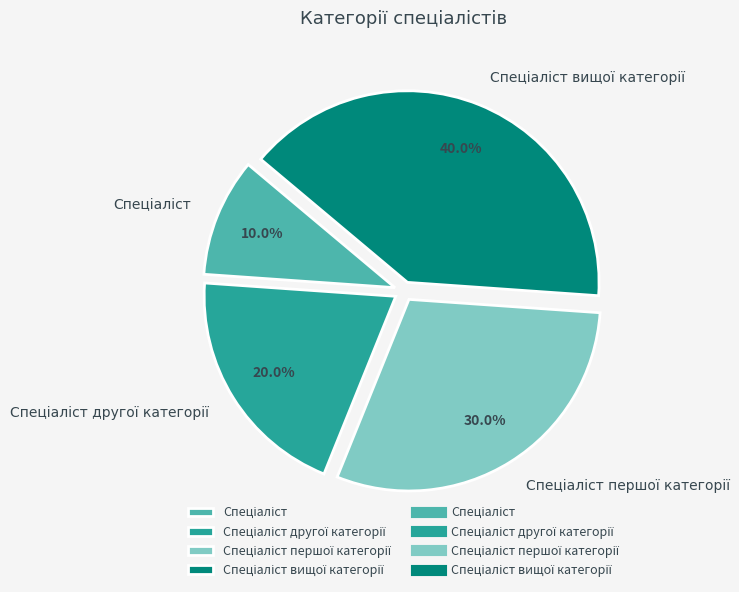

Count the number of slices in the pie.

4